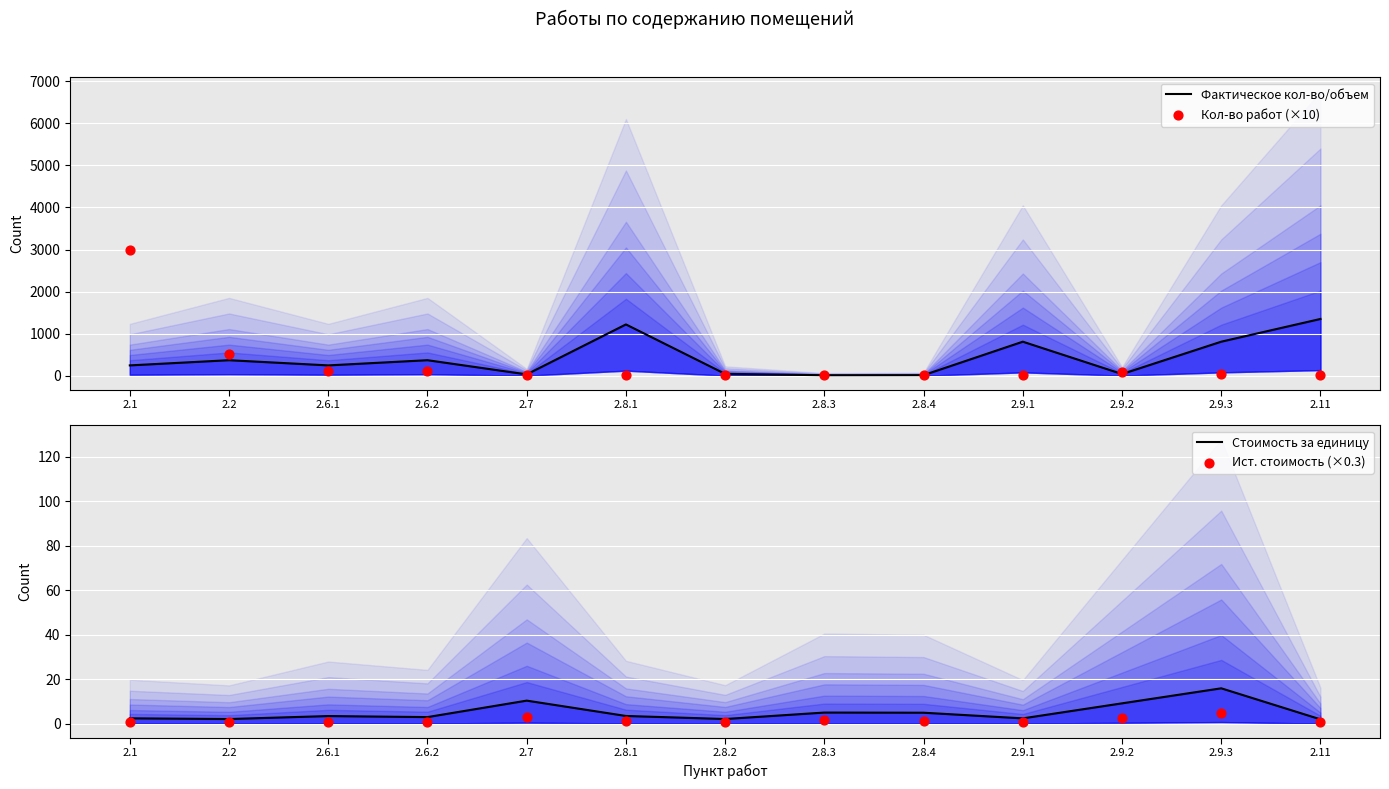

What are all the series names shown in the legend?

Фактическое кол-во/объем, Кол-во работ (×10), Стоимость за единицу, Ист. стоимость (×0.3)